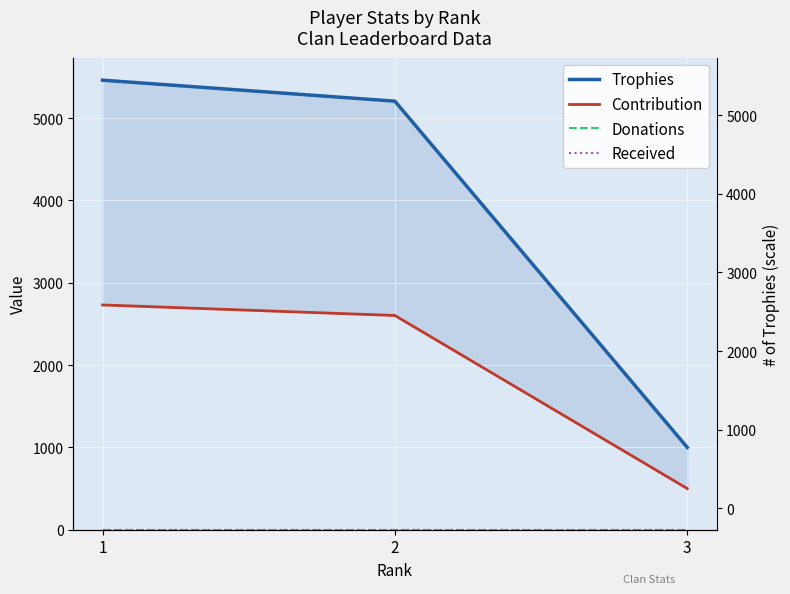

How many lines are shown in the chart?

4